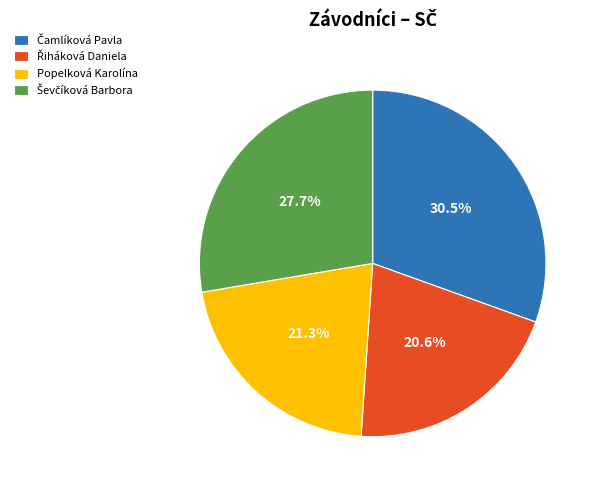

How much of the chart is everything except Popelková Karolína?

78.7%